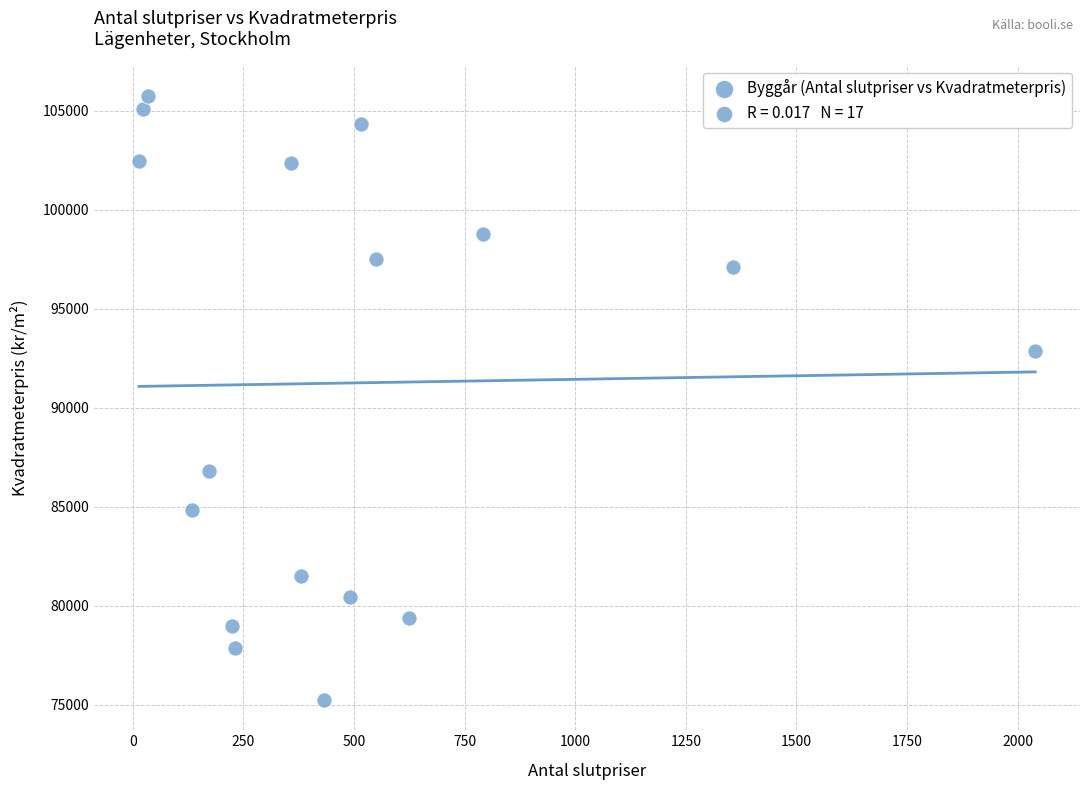

What is the range of X values (max minus min)?

2026